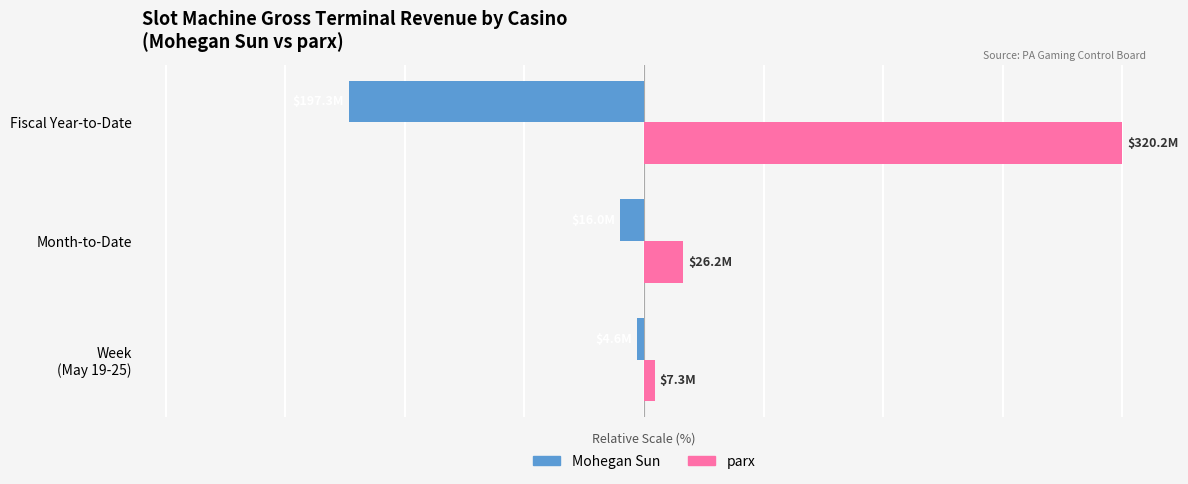

What are all the series names shown in the legend?

Mohegan Sun, parx